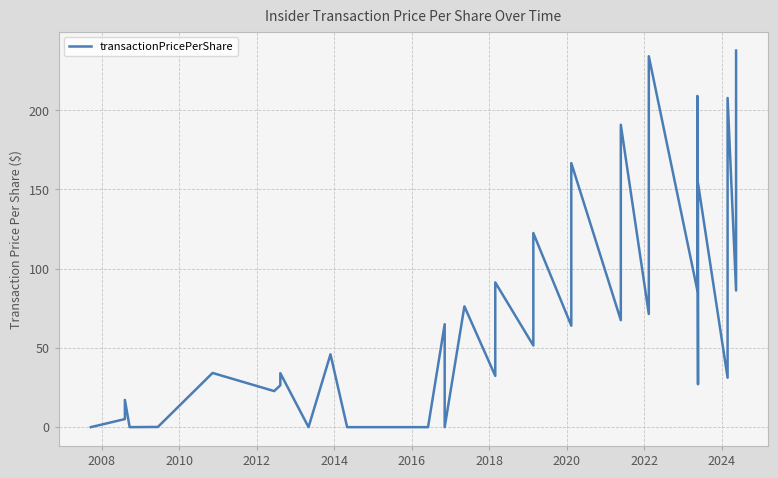

Count the number of data series in this chart.

1